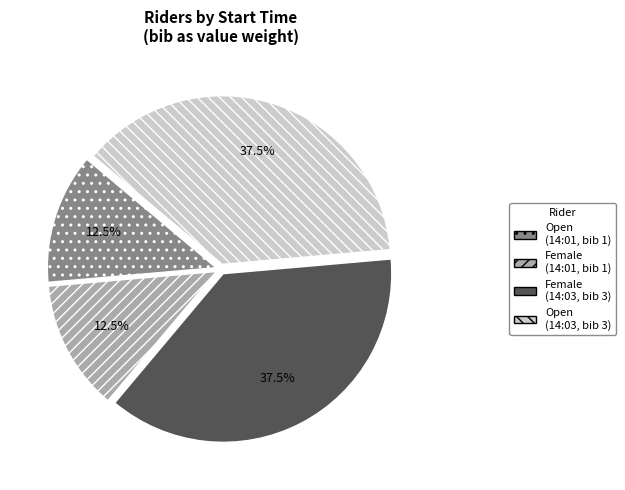

What is the ratio of the value at Open (14:01, bib 1) to the value at Female (14:03, bib 3)?

0.3